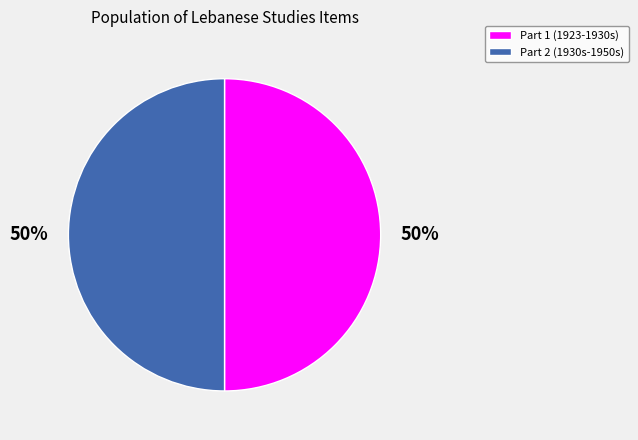

Do Part 1 (1923-1930s) and Part 2 (1930s-1950s) together represent more than half of the pie?

Yes